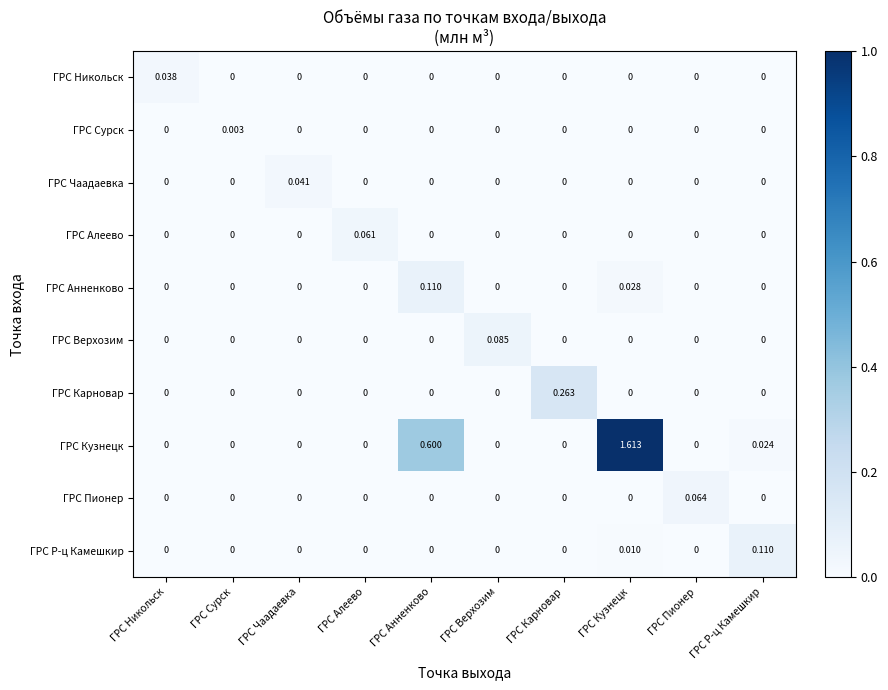

Which series has the largest total across all categories?

ГРС Кузнецк